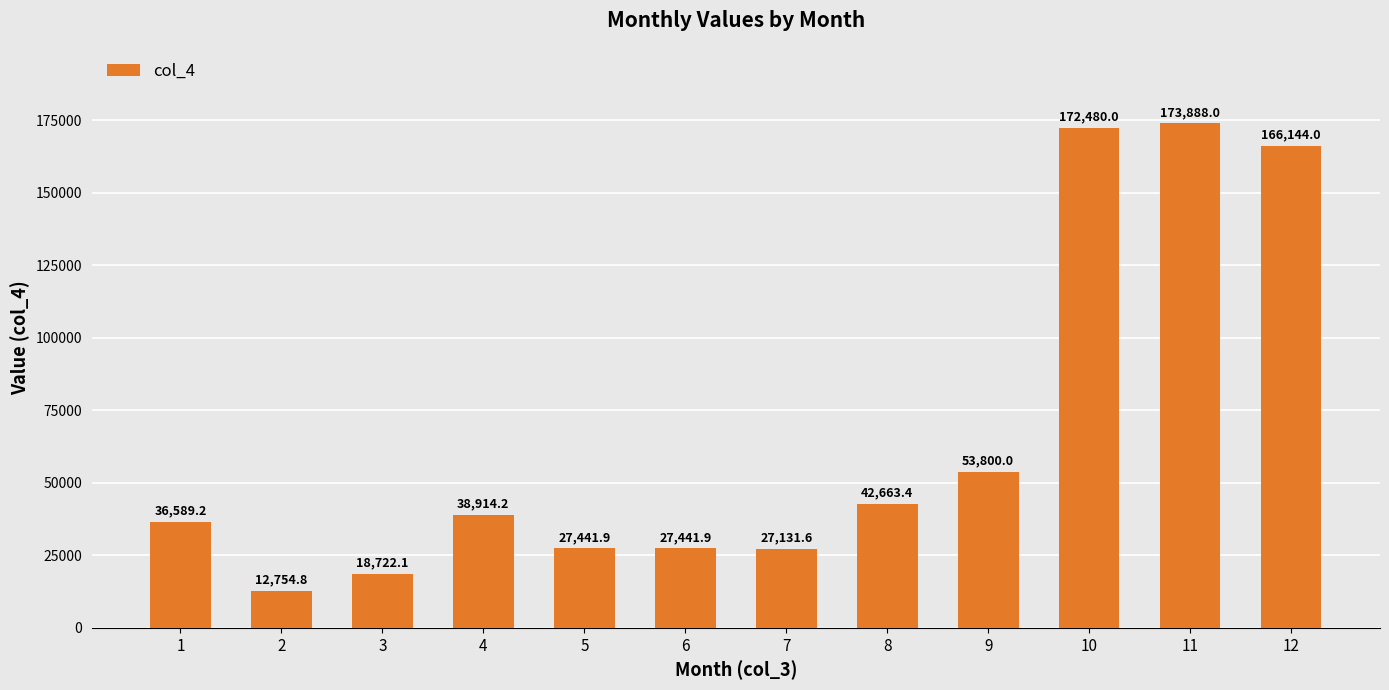

What is the difference between the maximum and minimum values?

161133.2